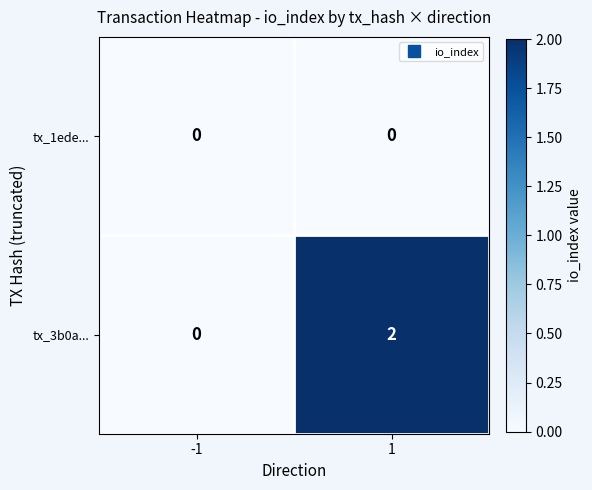

Which series has the largest range (max minus min)?

tx_3b0a...